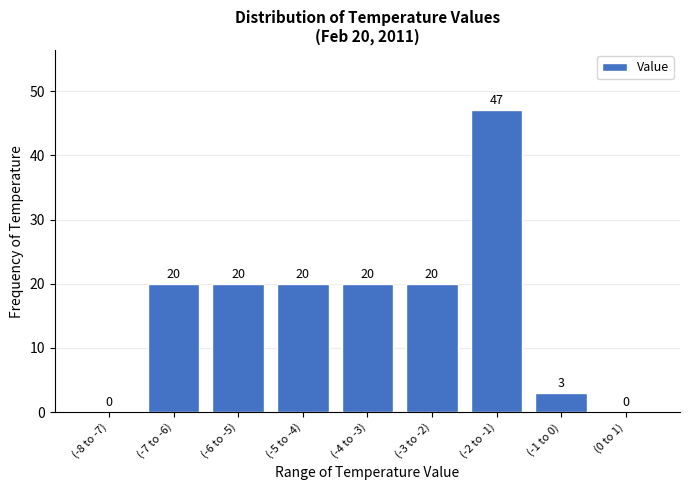

Reading left to right, transcribe all the data shown in this chart.

(-8 to -7)=0	(-7 to -6)=20	(-6 to -5)=20	(-5 to -4)=20	(-4 to -3)=20	(-3 to -2)=20	(-2 to -1)=47	(-1 to 0)=3	(0 to 1)=0